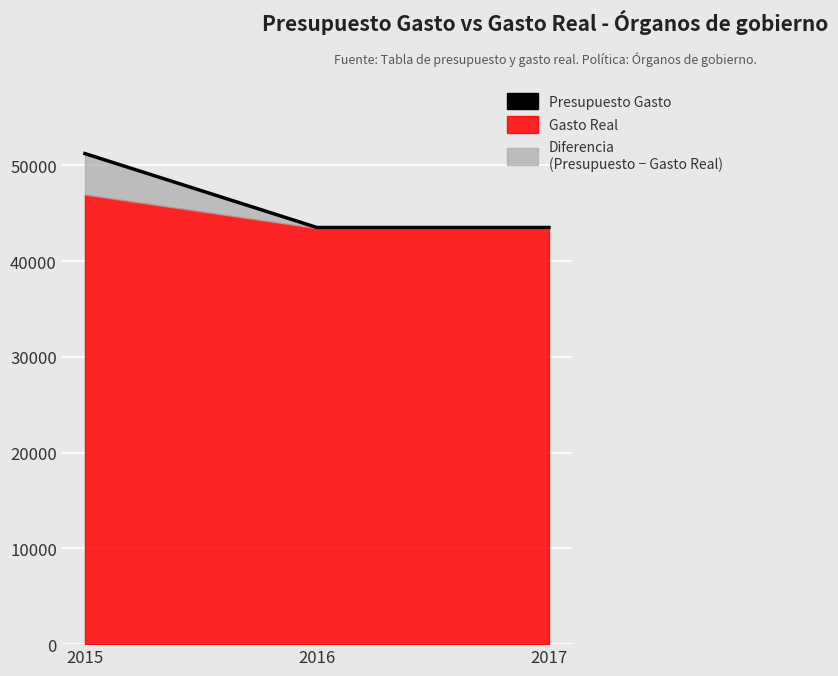

List the labels in order of value, smallest first.

2016, 2017, 2015